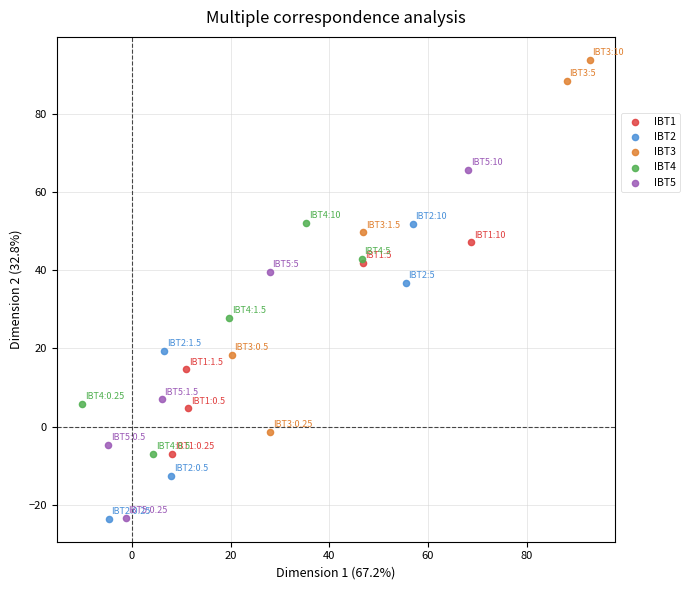

Which series has the widest spread of Y values?

IBT3